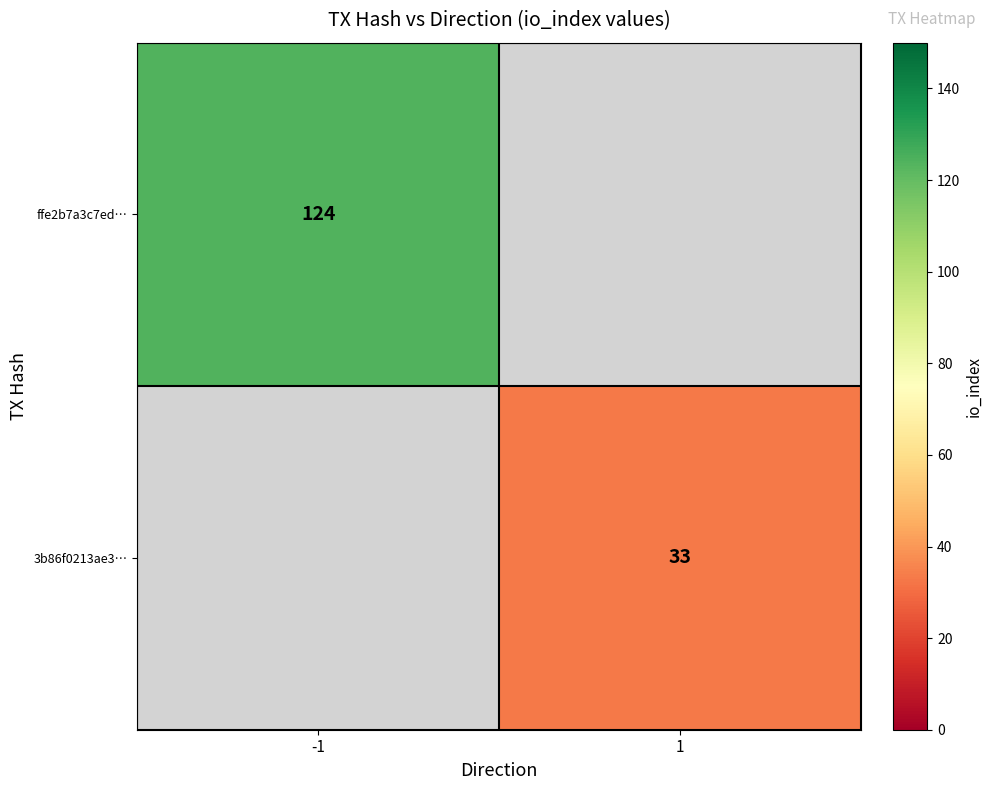

True or false: 3b86f0213ae3… has a value of 15 at 1.

False